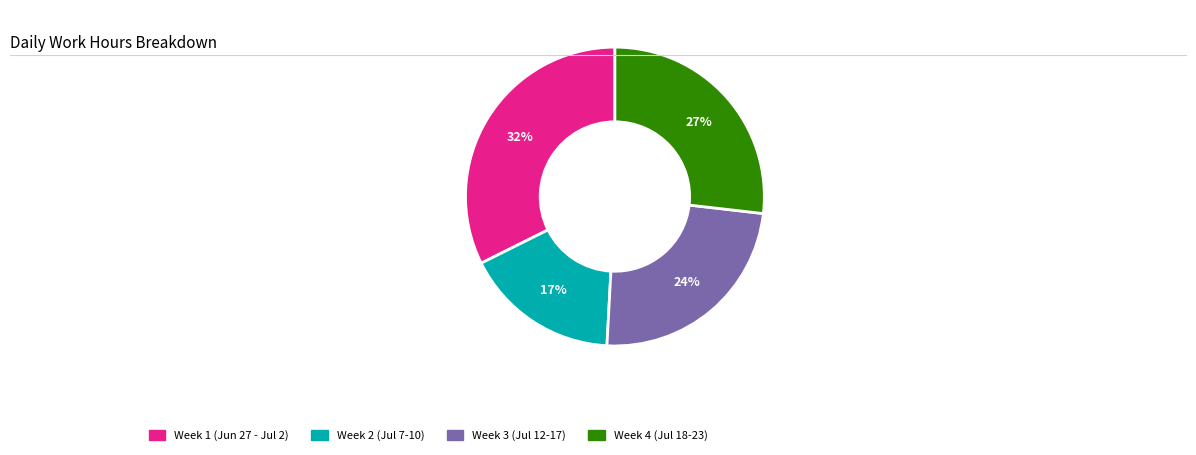

Does any single category account for the majority?

No